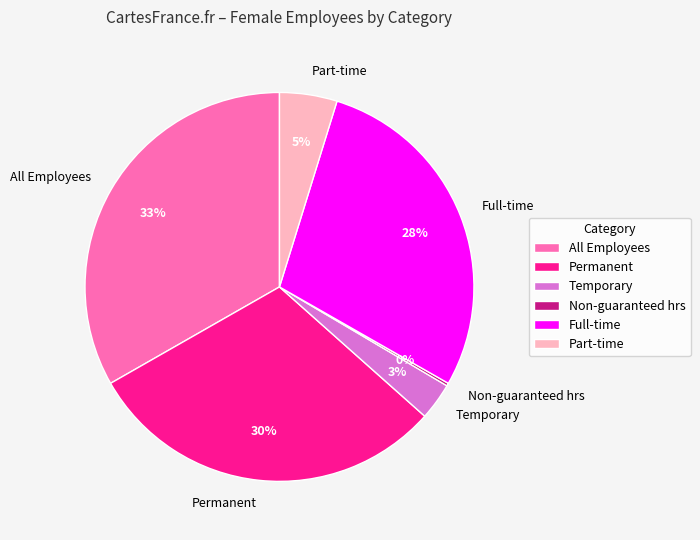

True or false: All Employees accounts for 48% of the total.

False